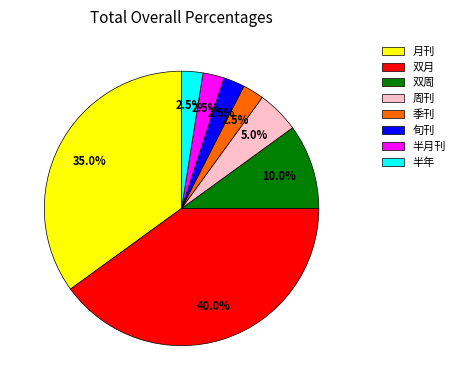

Does 半月刊 account for over 50% of the chart?

No